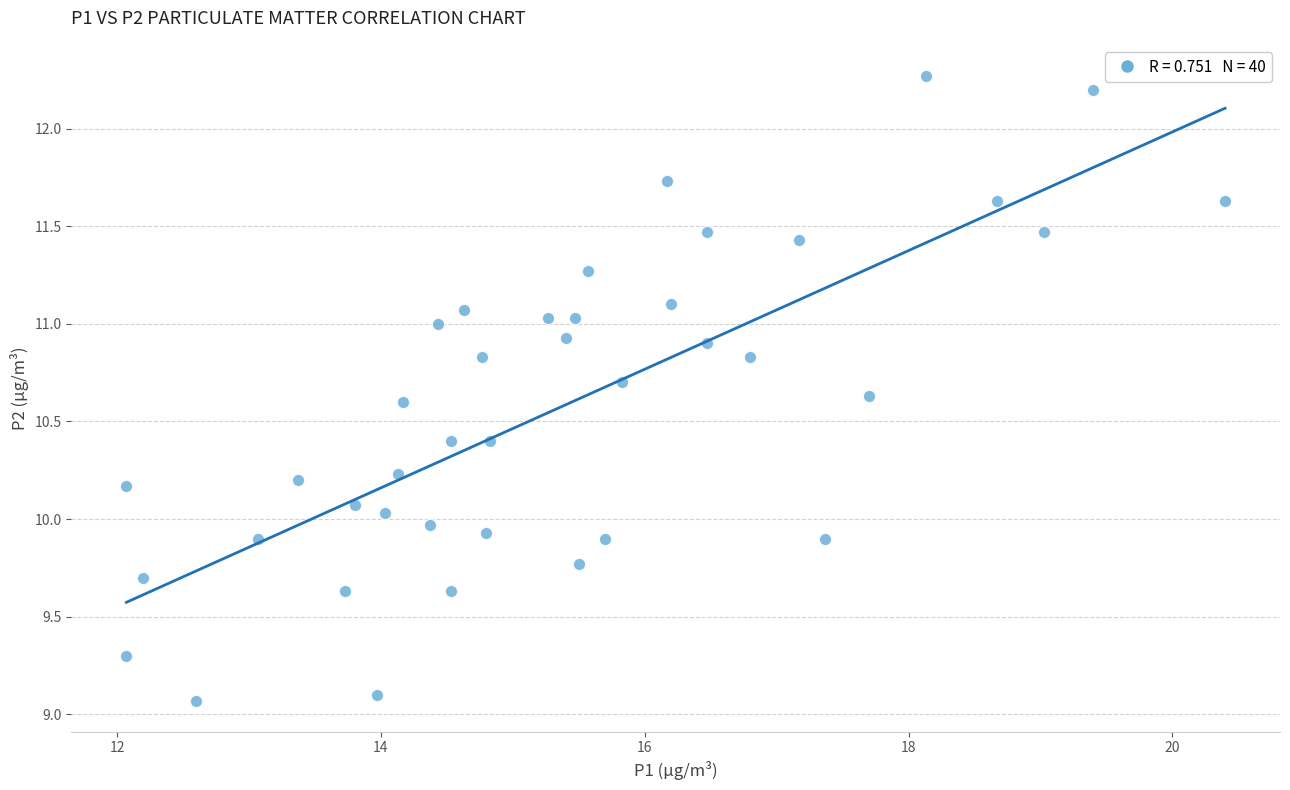

What is the range of X values (max minus min)?

8.3